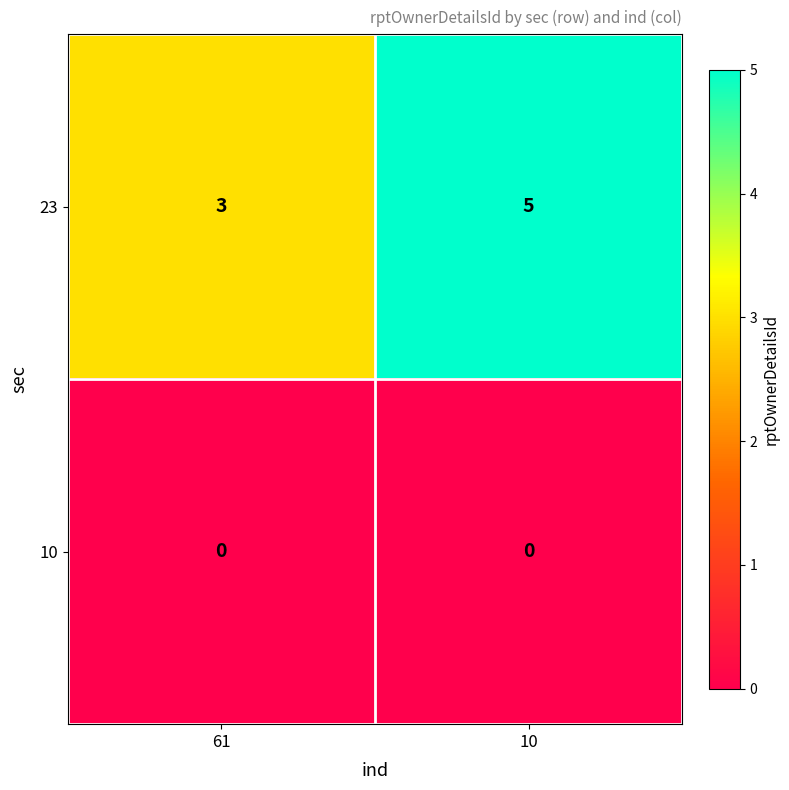

Where is 23 nearest to the value 4?

61